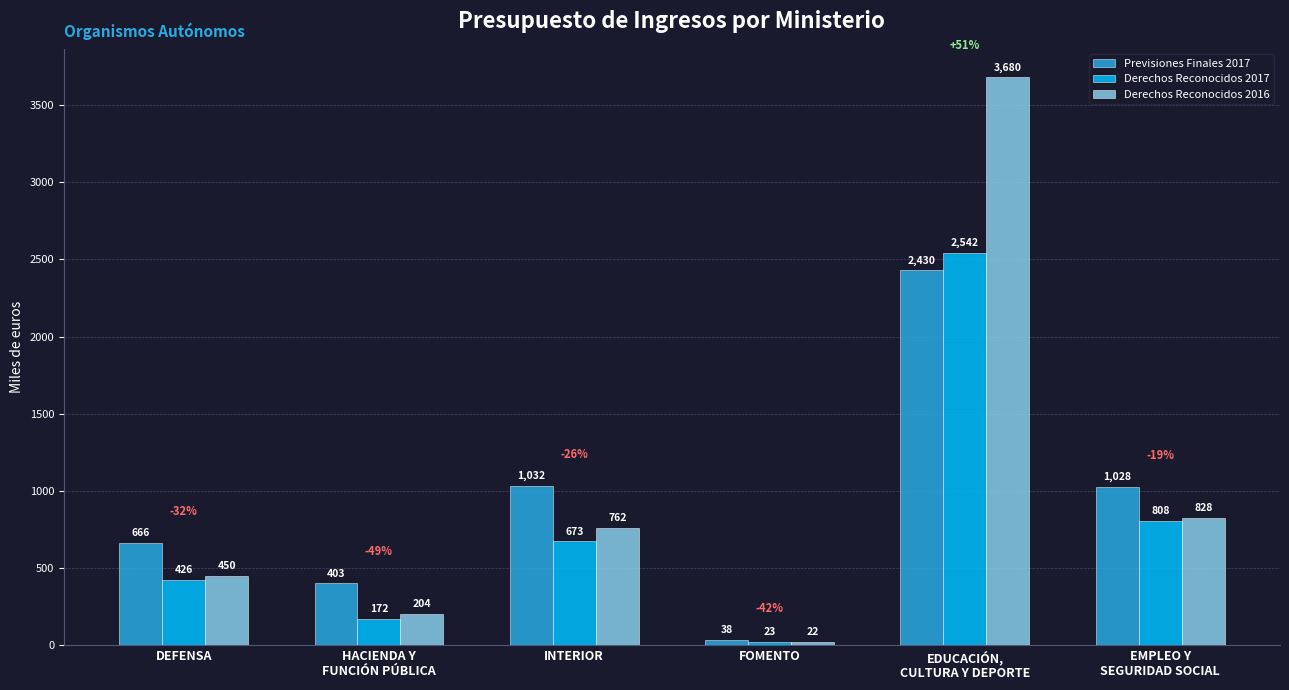

Rank the categories by Derechos Reconocidos 2017 value from lowest to highest.

FOMENTO, HACIENDA Y
FUNCIÓN PÚBLICA, DEFENSA, INTERIOR, EMPLEO Y
SEGURIDAD SOCIAL, EDUCACIÓN,
CULTURA Y DEPORTE